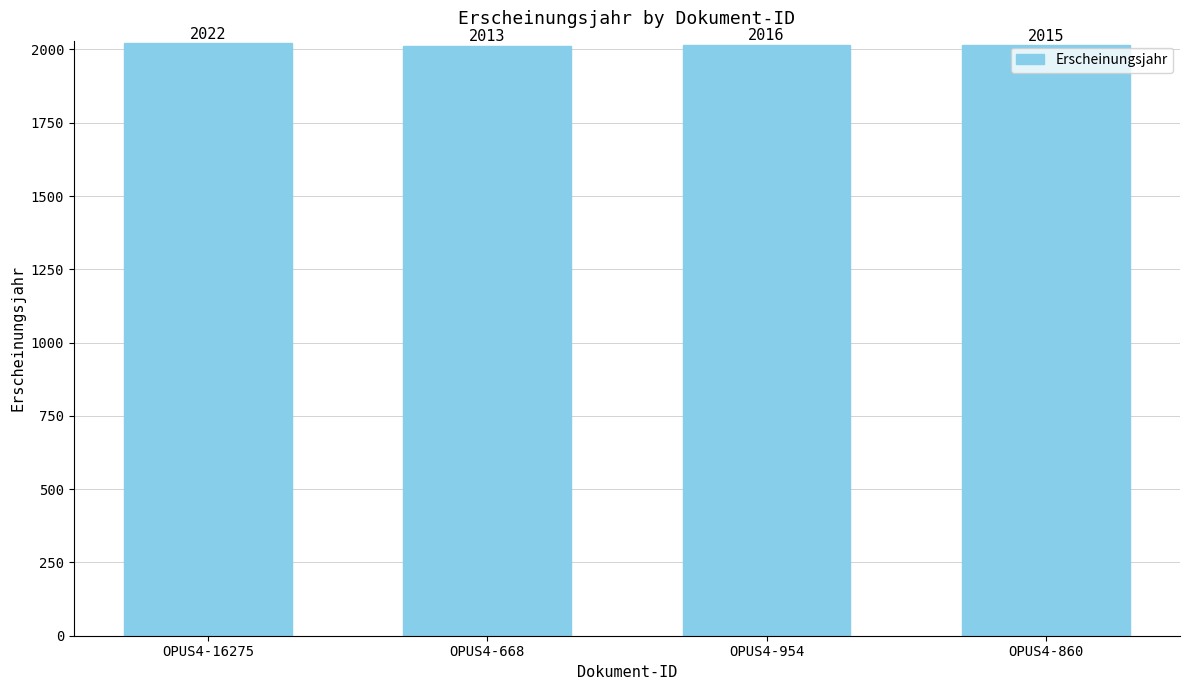

Which category has the highest value across all series?

OPUS4-16275